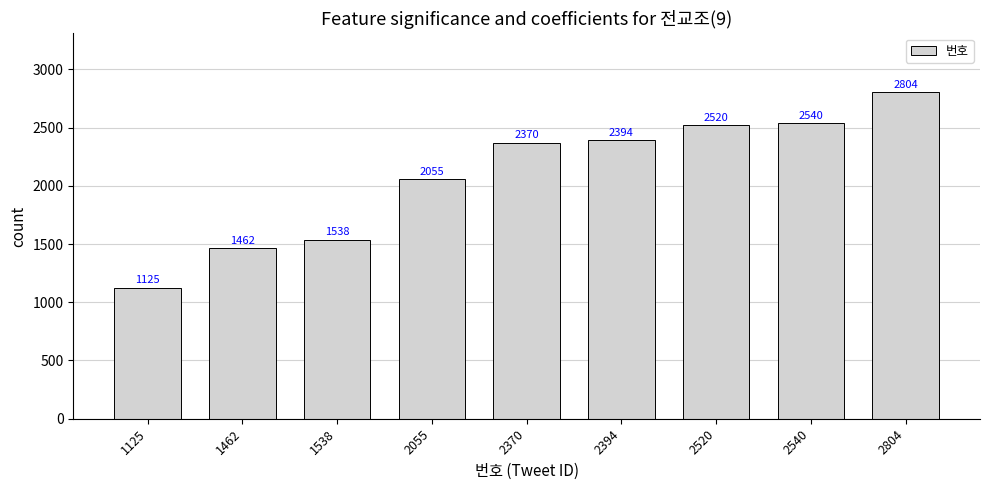

What is the smallest value displayed?

1125